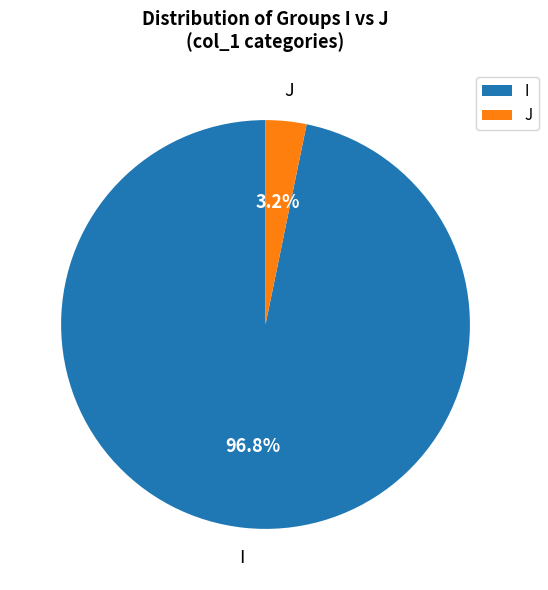

Does any single category account for the majority?

Yes